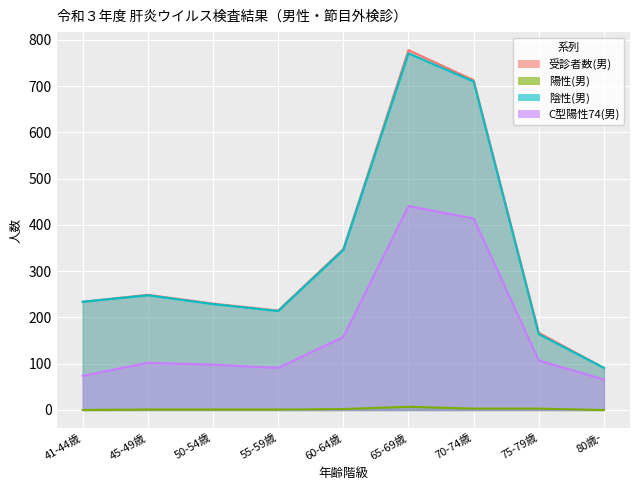

Count the 陽性(男) values in the range 1 to 3.

6